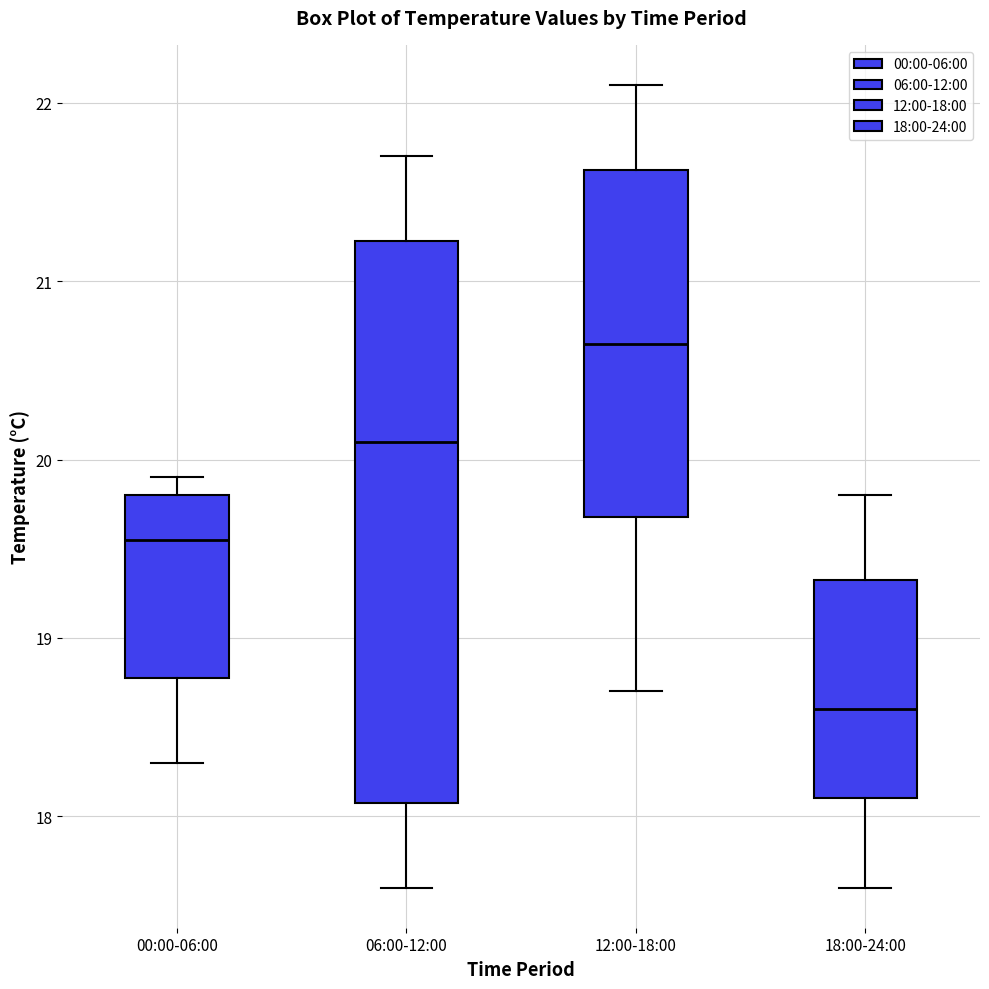

Which box has the lowest median line?

18:00-24:00